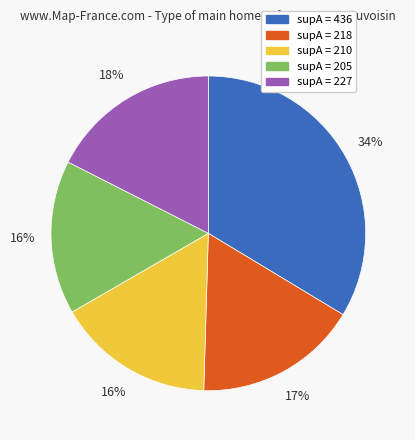

To the nearest percent, what is the difference between the largest and smallest slice percentages?

18%